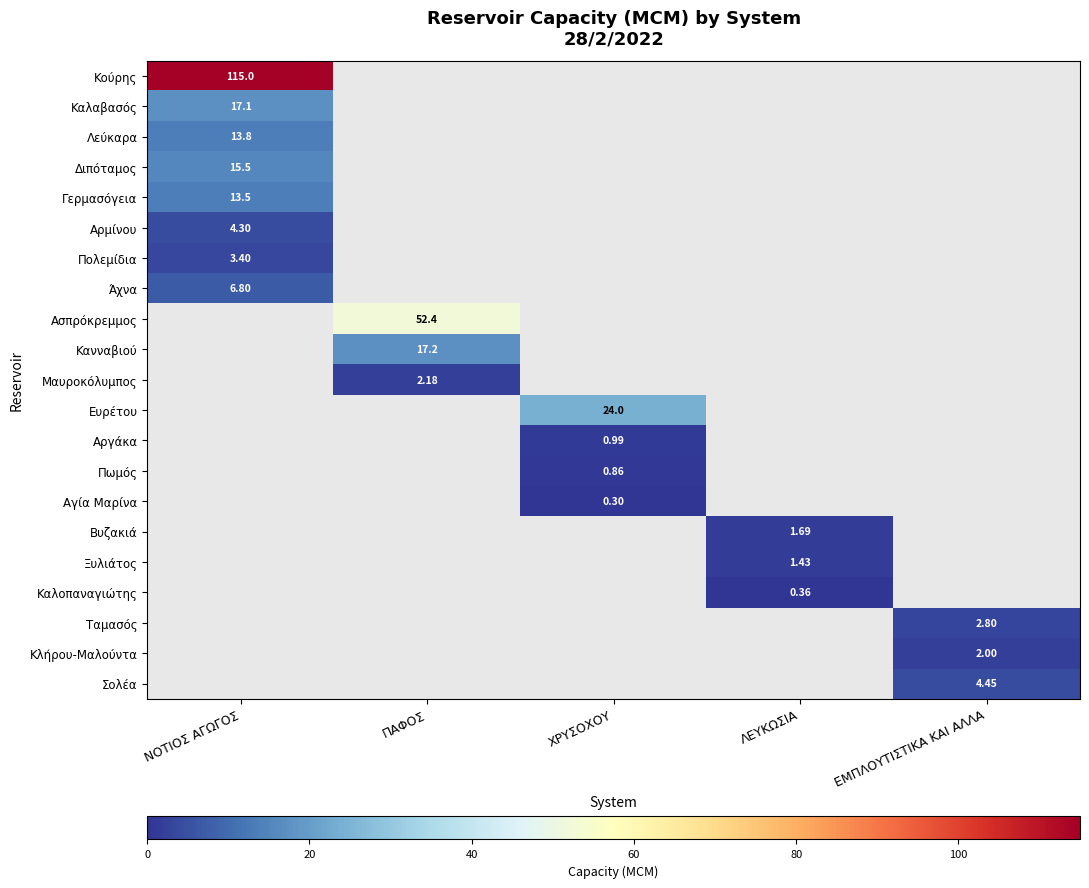

Is the value of Αγία Μαρίνα at ΧΡΥΣΟΧΟΥ greater than the value of Λεύκαρα at ΝΟΤΙΟΣ ΑΓΩΓΟΣ?

No